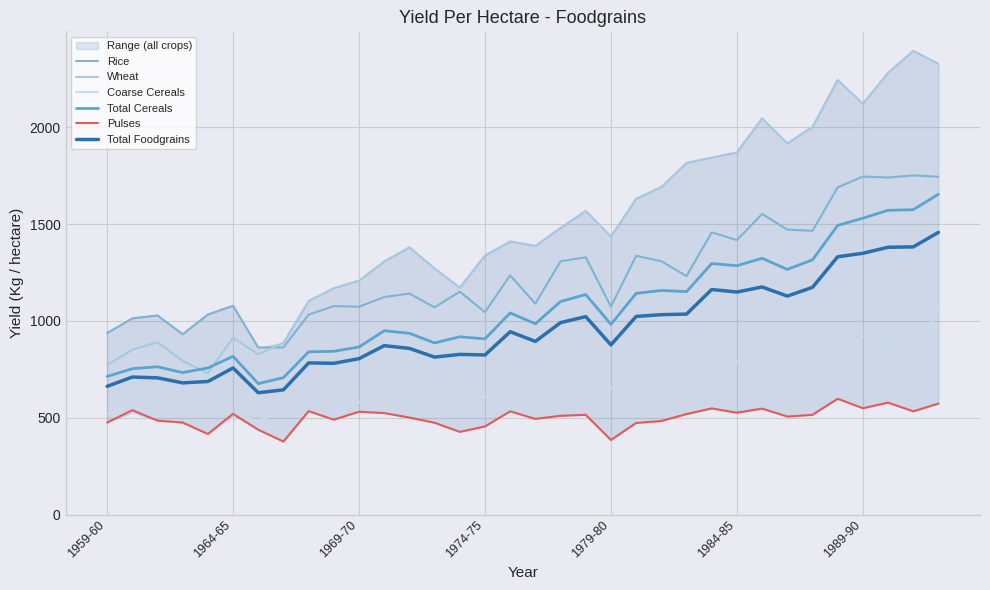

How many data points in Pulses are above 515?

15